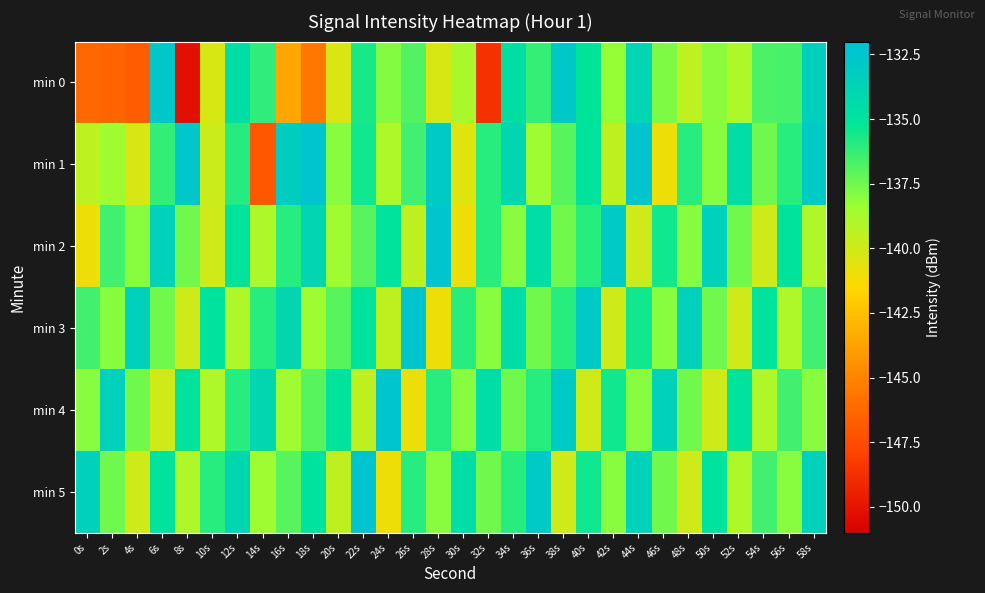

Which has a higher value, 10s or 56s?

56s